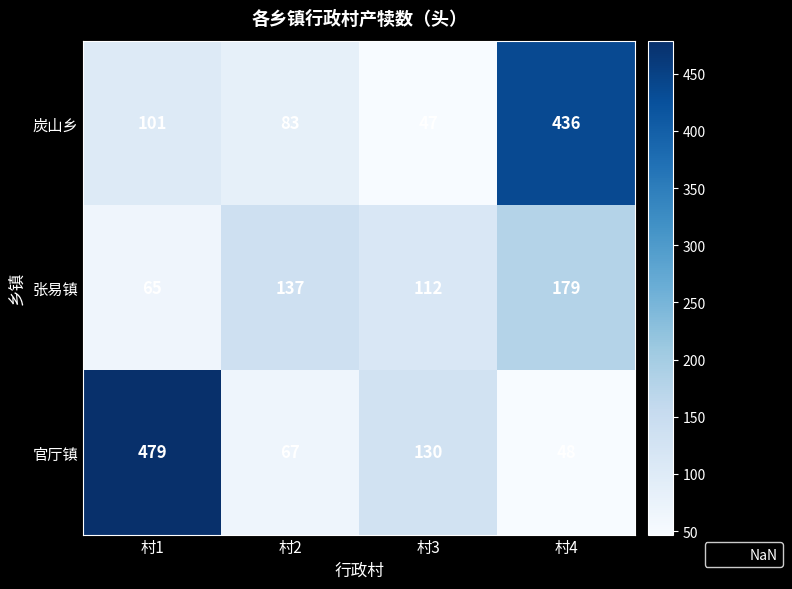

At which category is the sum across all series the highest?

村4